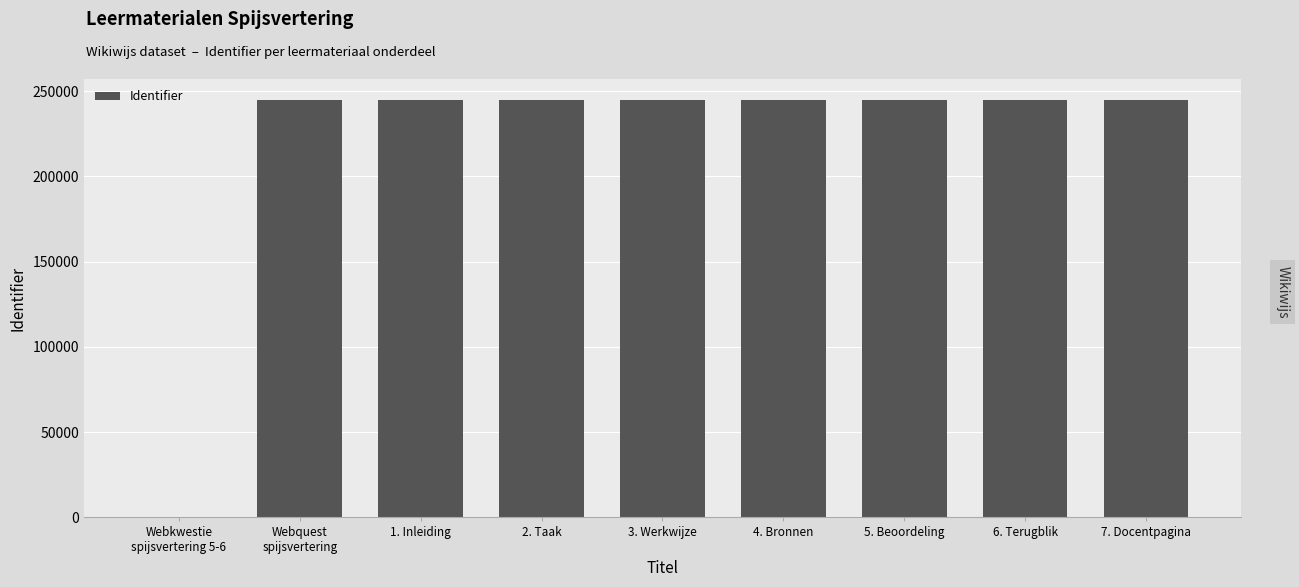

The value at 4. Bronnen is 115707. True or false?

False